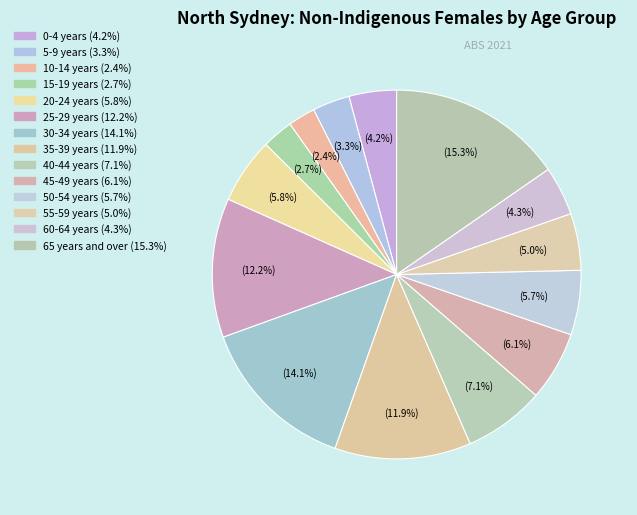

What percentage is the 5-9 years slice, to the nearest percent?

3%